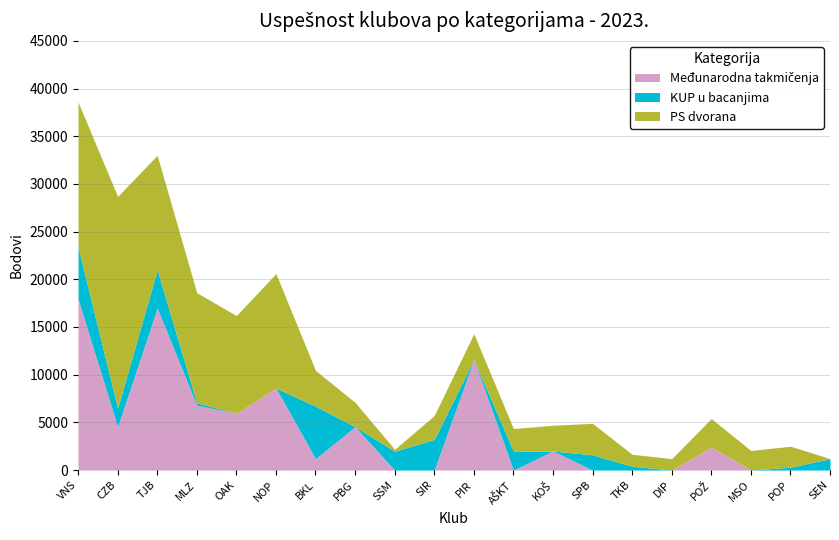

Reading left to right, list all the values displayed in this chart.

Međunarodna takmičenja: VNS=17950	CZB=4550	TJB=17000	MLZ=6800	OAK=5950	NOP=8600	BKL=1200	PBG=4550	SSM=0	SIR=0	PIR=11600	AŠKT=0	KOŠ=2000	SPB=0	TKB=0	DIP=0	POŽ=2400	MSO=0	POP=0	SEN=0
KUP u bacanjima: VNS=5450	CZB=1950	TJB=4000	MLZ=250	OAK=0	NOP=0	BKL=5500	PBG=0	SSM=1975	SIR=3225	PIR=0	AŠKT=2000	KOŠ=0	SPB=1600	TKB=400	DIP=0	POŽ=0	MSO=0	POP=300	SEN=1200
PS dvorana: VNS=15200	CZB=22200	TJB=12000	MLZ=11550	OAK=10250	NOP=12000	BKL=3750	PBG=2550	SSM=200	SIR=2500	PIR=2700	AŠKT=2350	KOŠ=2700	SPB=3300	TKB=1250	DIP=1200	POŽ=3000	MSO=2050	POP=2200	SEN=0